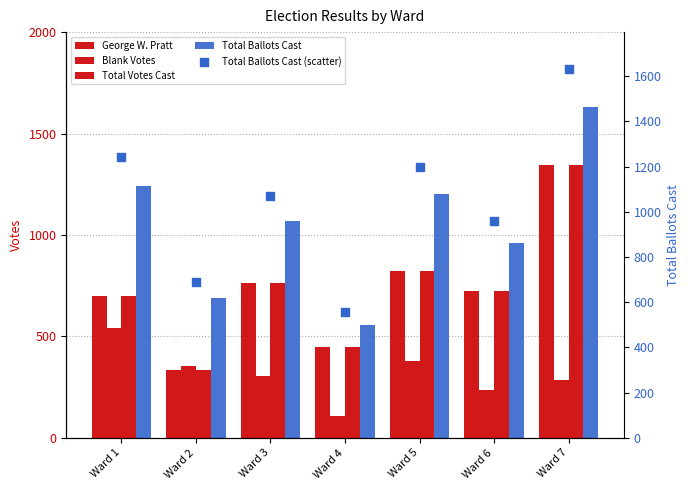

Which series has the widest spread of Y values?

Total Ballots Cast